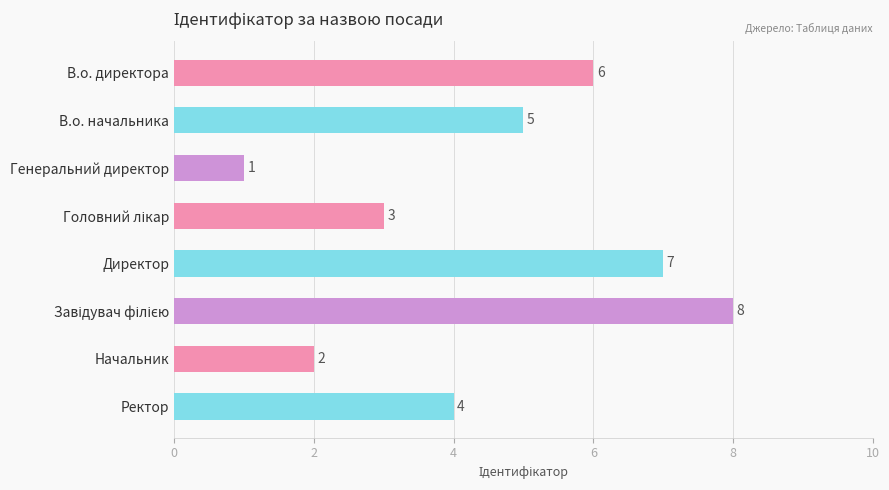

What is the difference between the second highest and second lowest values?

5